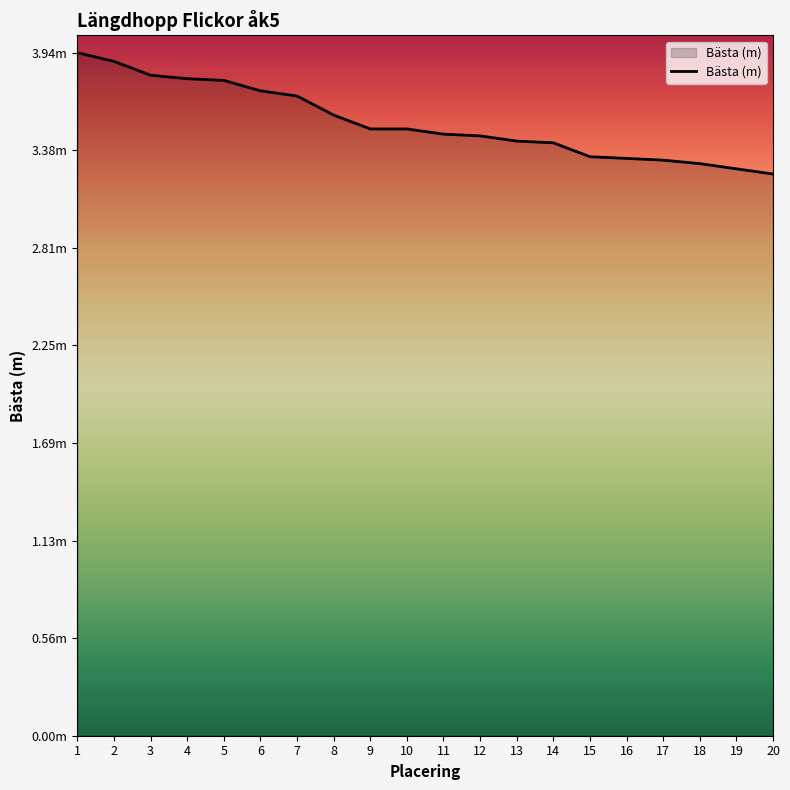

Does the chart have visible grid lines?

No